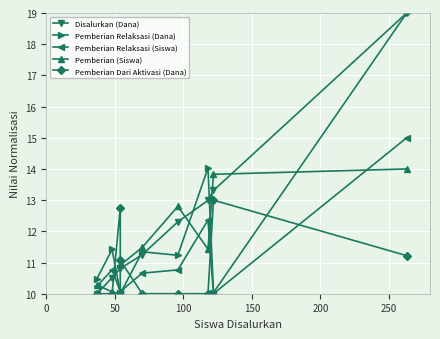

True or false: Disalurkan (Dana) and Pemberian Dari Aktivasi (Dana) cross at least once.

True